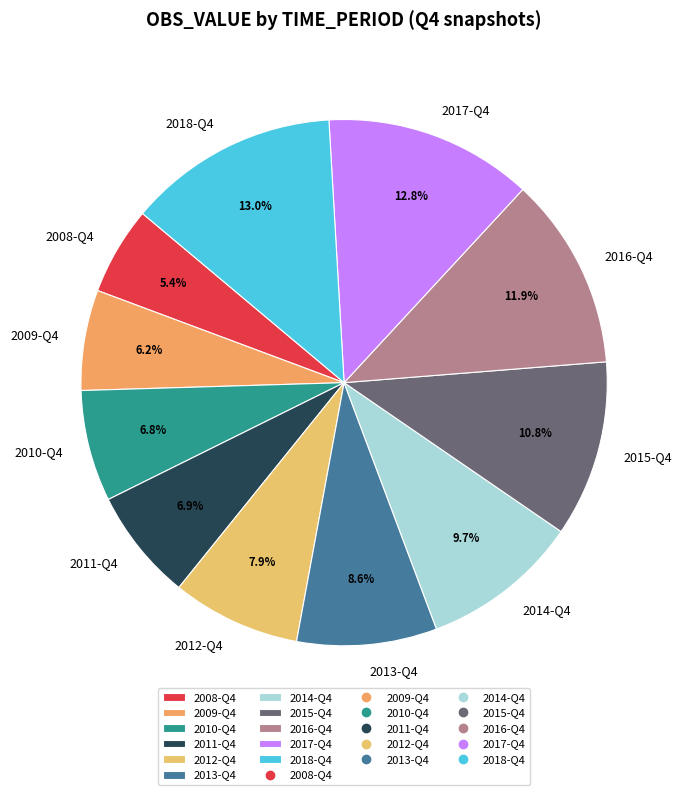

To the nearest percent, what portion does 2015-Q4 represent?

11%